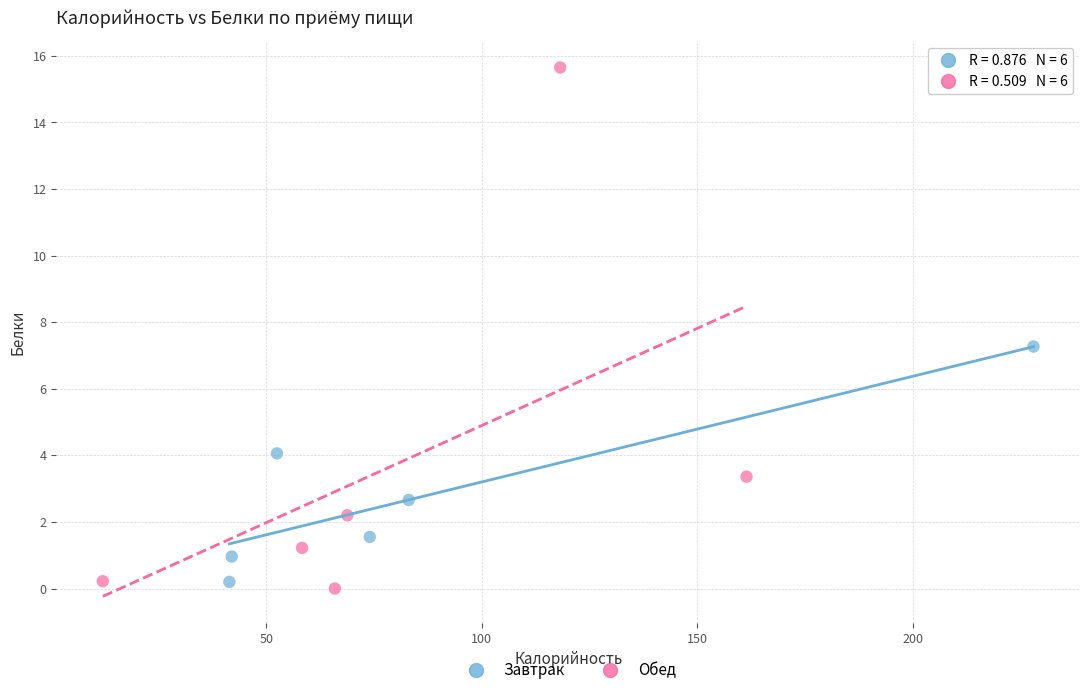

Which series has the widest spread of Y values?

Обед